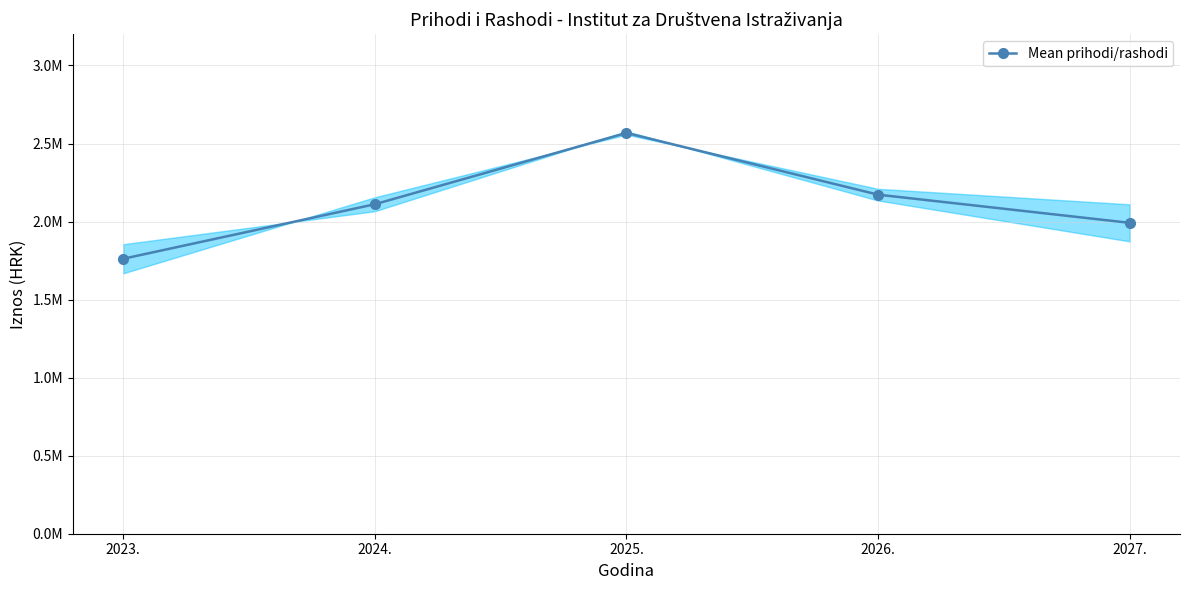

Rank the categories by value from lowest to highest.

2023., 2027., 2024., 2026., 2025.